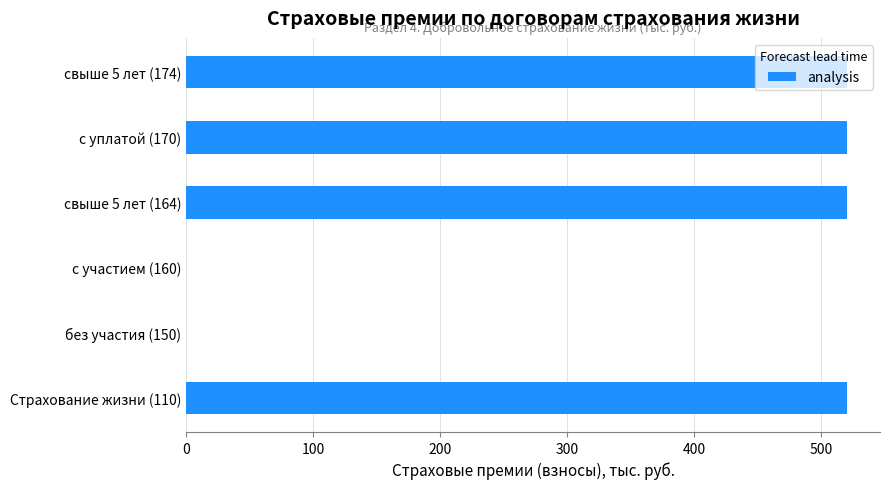

How many data points does each series have?

6